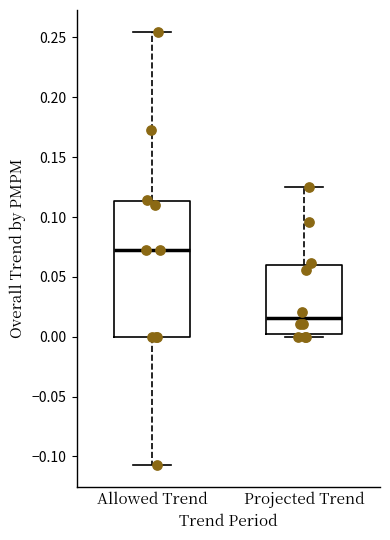

Reading left to right, transcribe this box plot: for each box, give where its median line is, the range the box spans, and where its two whiskers end, as read against the y-axis. The values are not printed on the chart, so give them approximately, as read against the axis.

Allowed Trend: median 0.075, box 0.000 to 0.115, whiskers -0.105 to 0.255
Projected Trend: median 0.015, box 0.005 to 0.060, whiskers 0.000 to 0.125